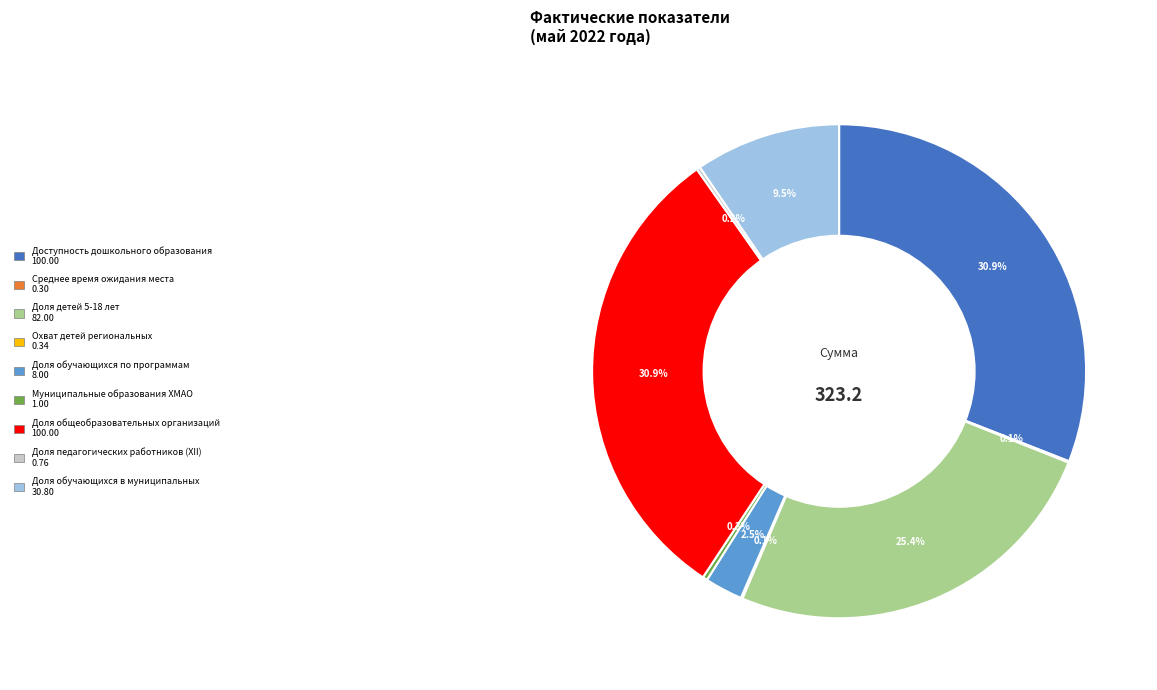

Is the sum of Доля детей 5-18 лет and Муниципальные образования ХМАО greater than half?

No